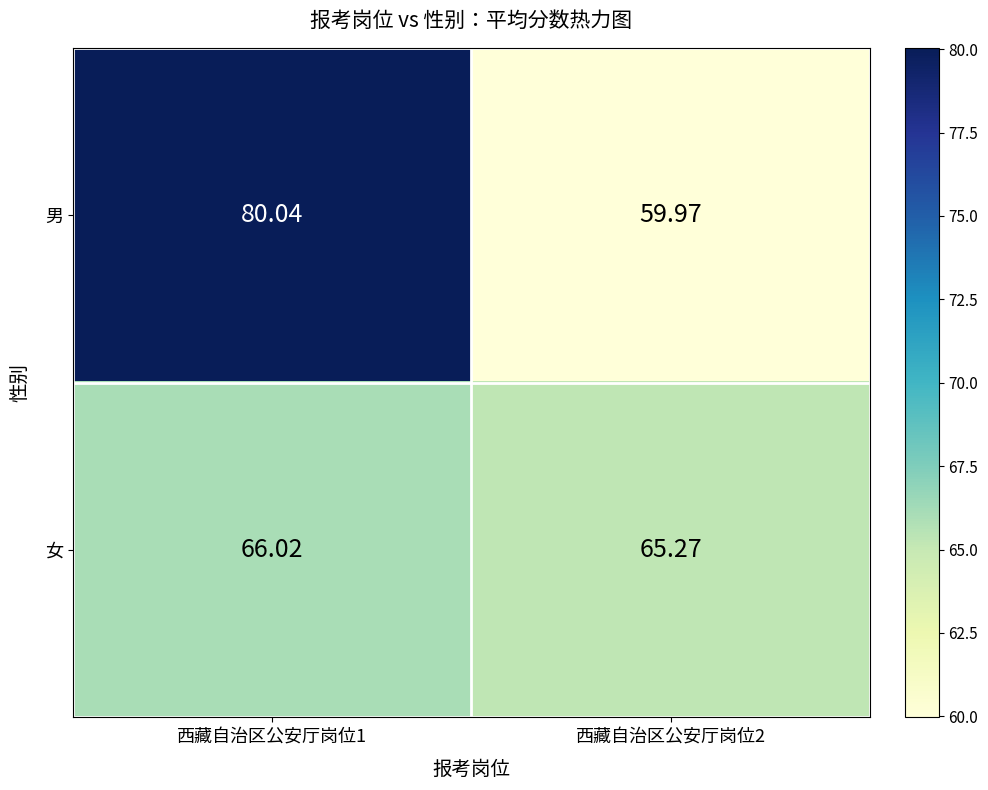

Rank the series by their maximum value, from highest to lowest.

男, 女